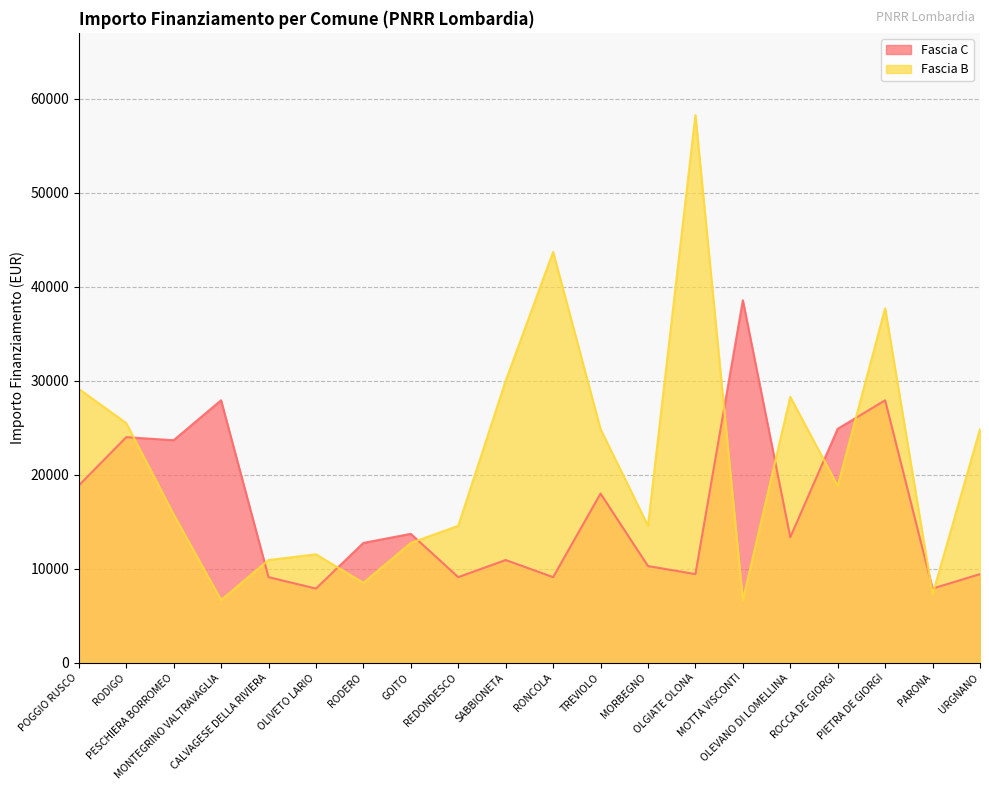

Which series has the largest total across all categories?

Fascia B